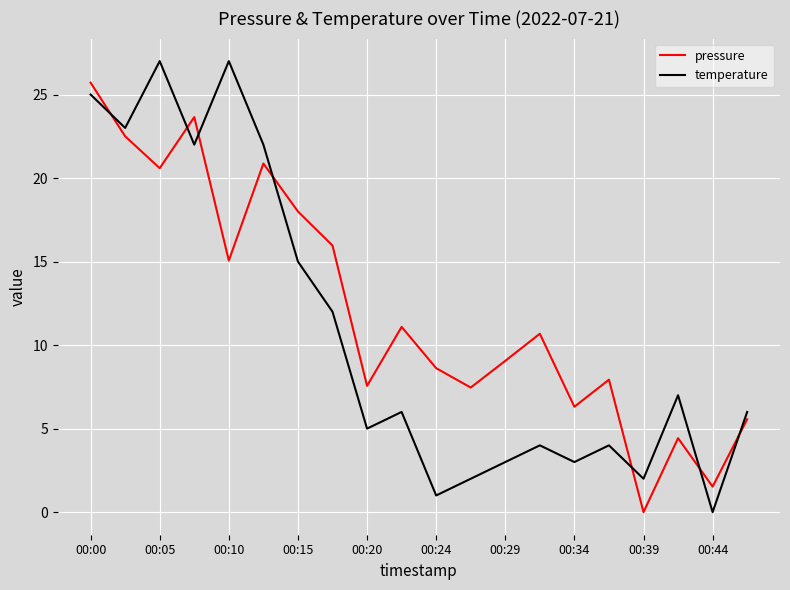

What is the highest value of the pressure series?

25.7